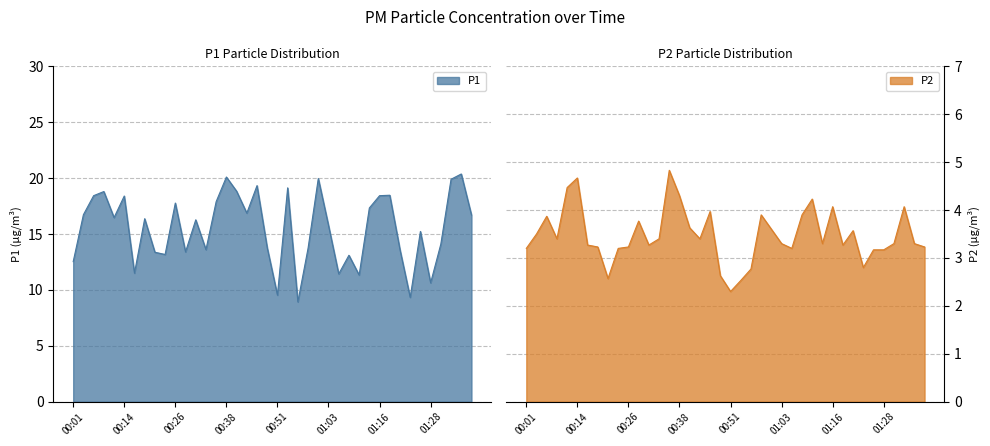

At which category does P2 reach its first local valley?

00:09